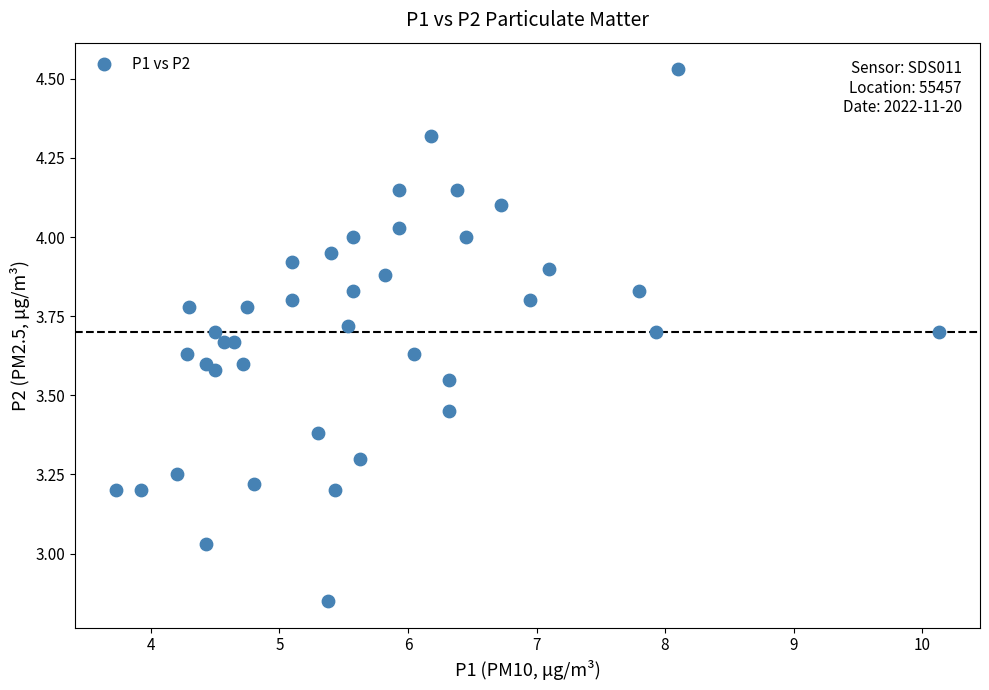

What is the range of X values (max minus min)?

6.4